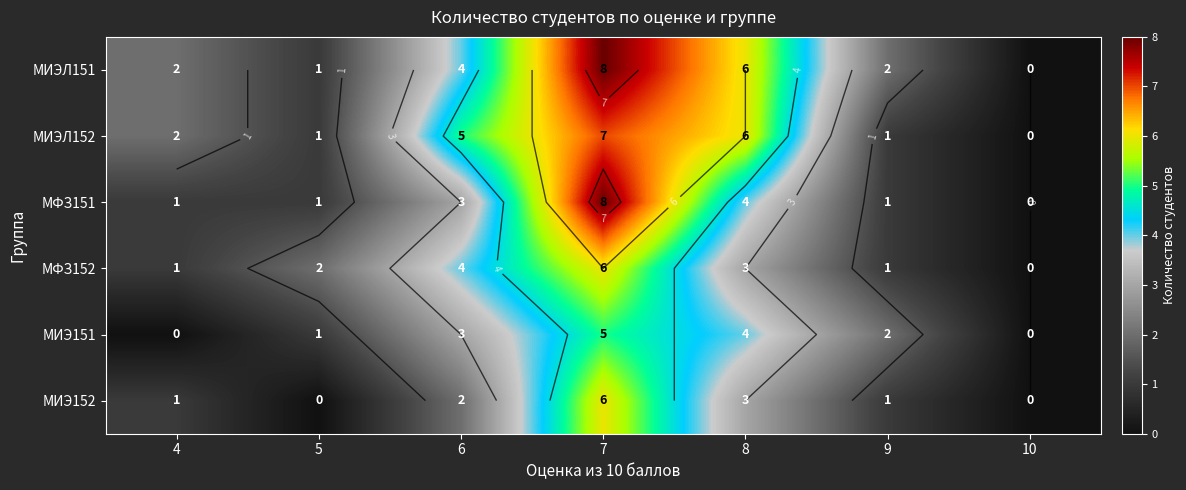

Rank the categories by МИЭЛ152 value from lowest to highest.

10, 5, 9, 4, 6, 8, 7